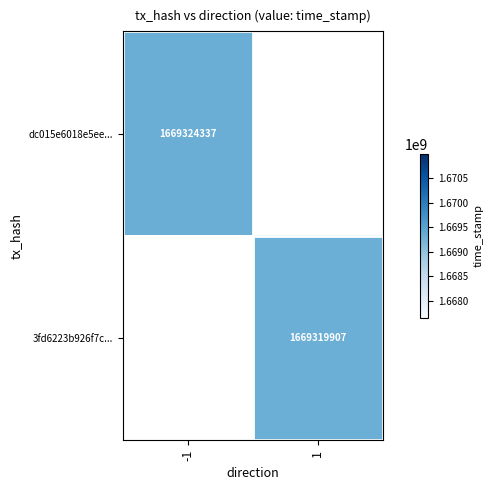

What is the maximum value shown in the chart?

1669324337.0